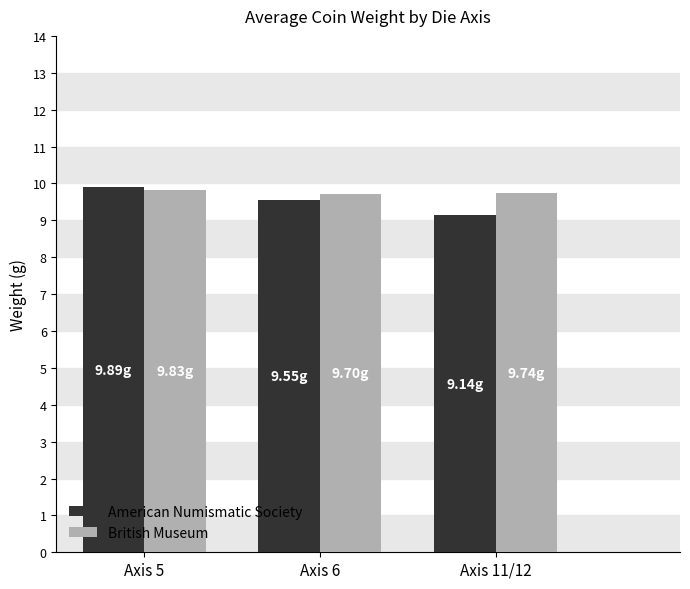

True or false: American Numismatic Society has a value of 9.1 at Axis 11/12.

True